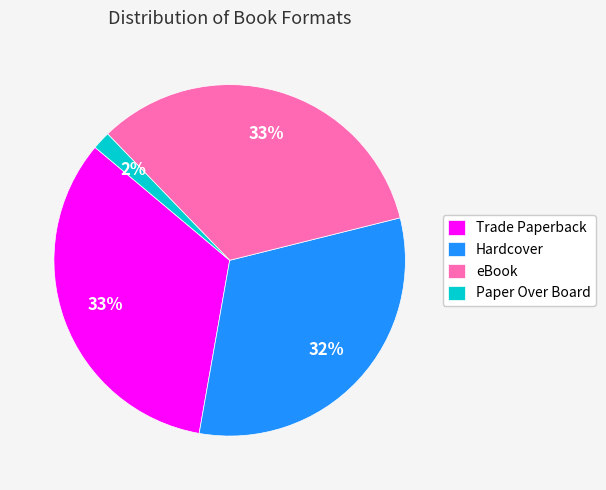

Which has a higher value, Trade Paperback or Paper Over Board?

Trade Paperback